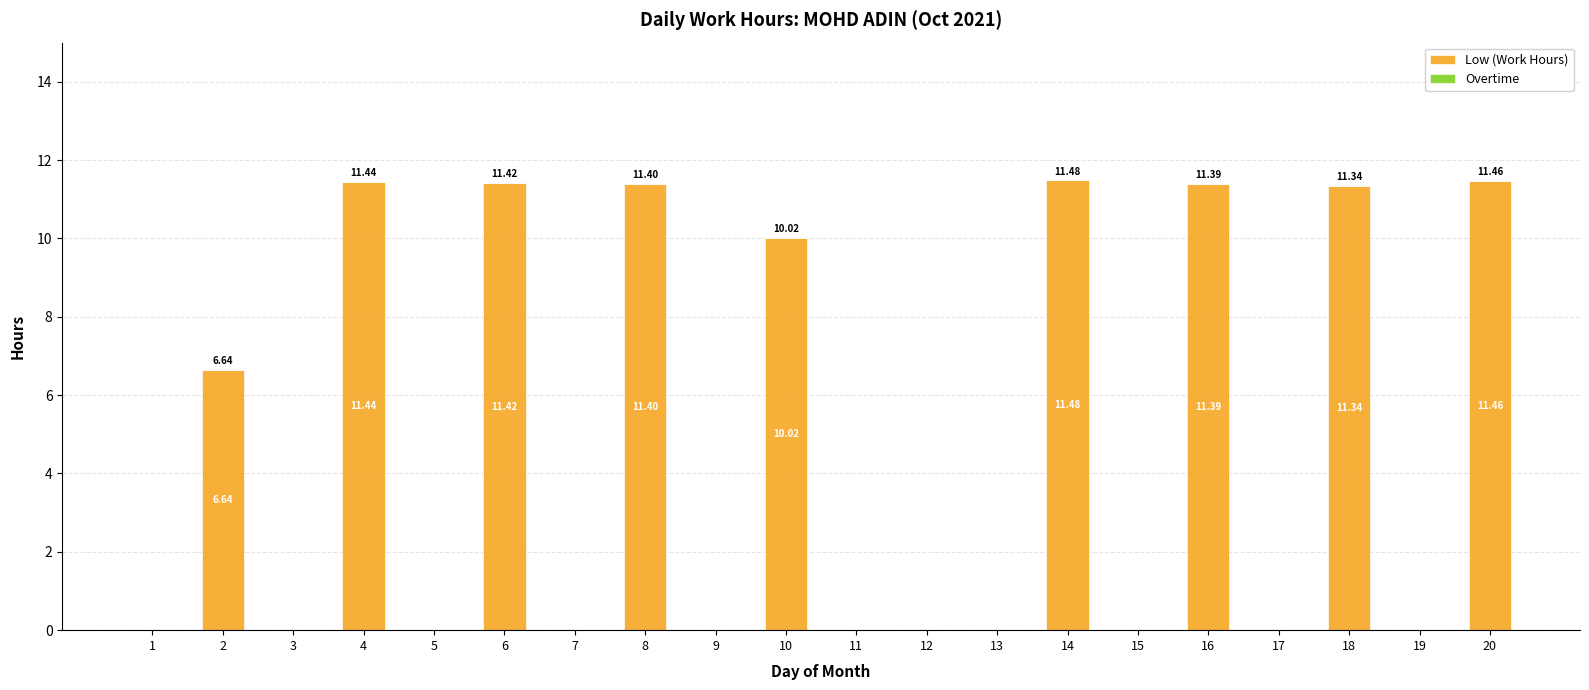

Which has a higher value, 16 or 11?

16